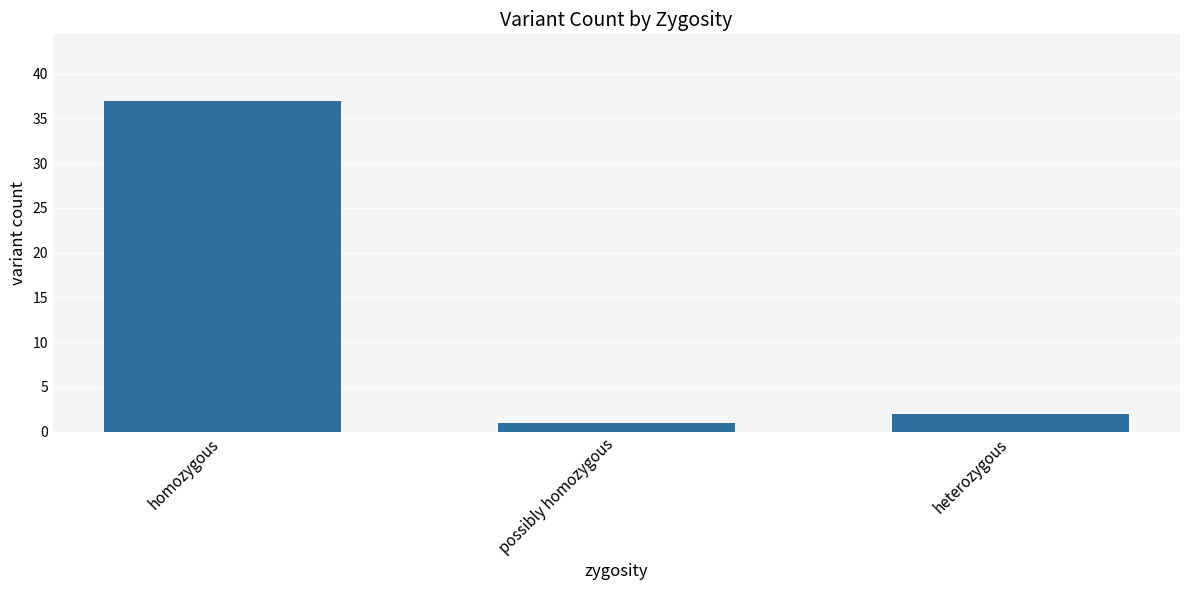

At which label does the data first exceed 2?

homozygous